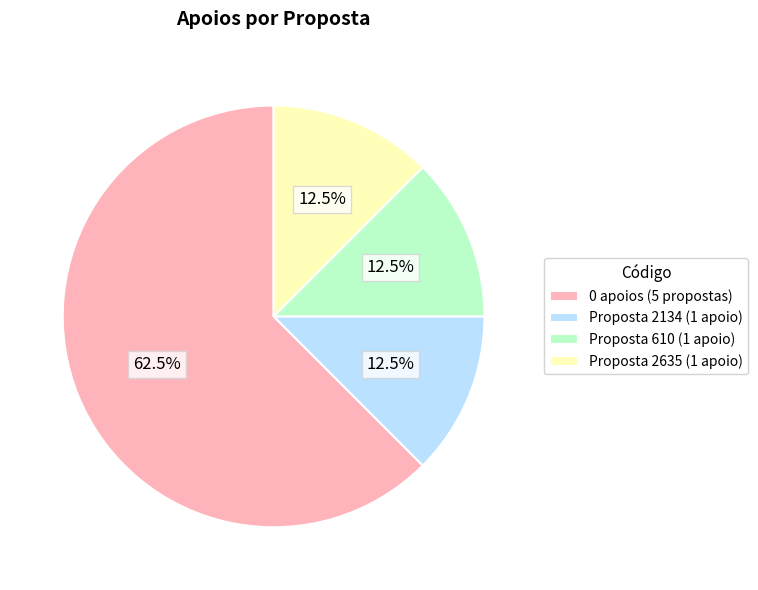

Combined, do 0 apoios (5 propostas) and Proposta 610 (1 apoio) account for over 50%?

Yes